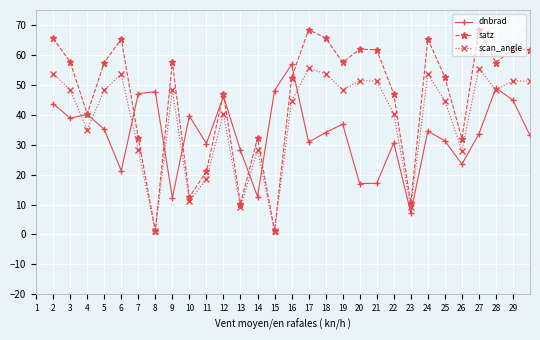

Is this an area chart (filled region under the line)?

No